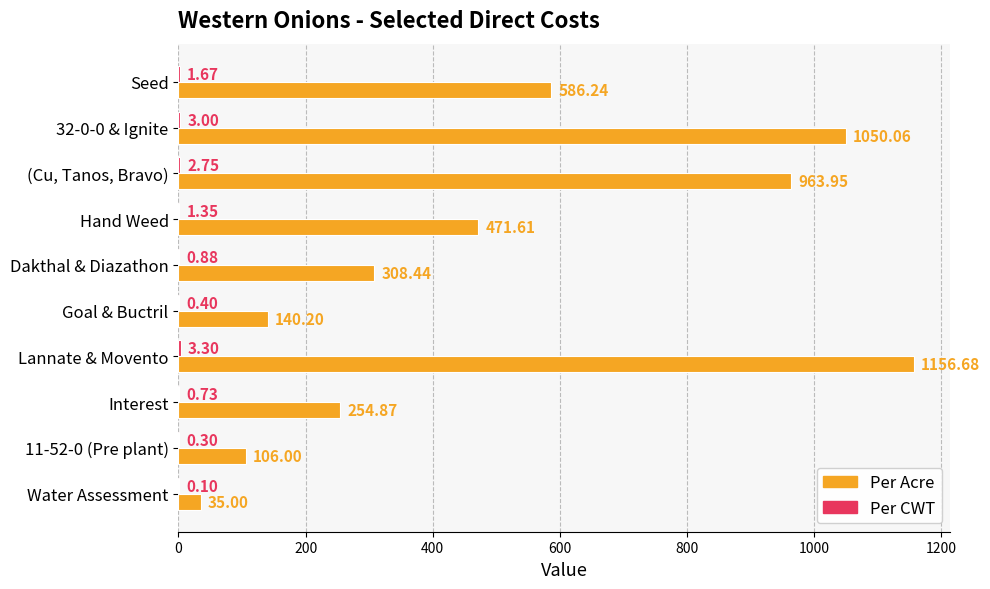

Which series has the largest total across all categories?

Per Acre